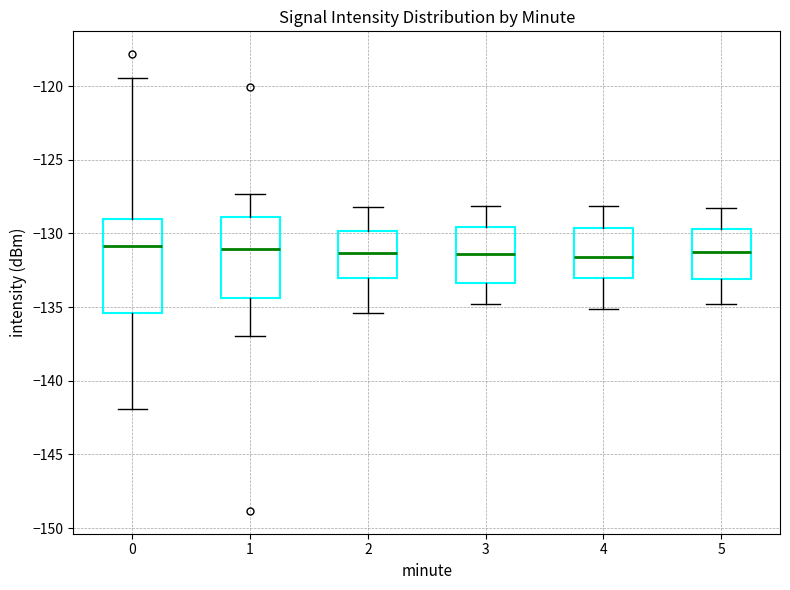

Where does the upper whisker of the box at x = 1 end on the y-axis? The values are not printed on the chart, so give them approximately, as read against the axis.

-127.5